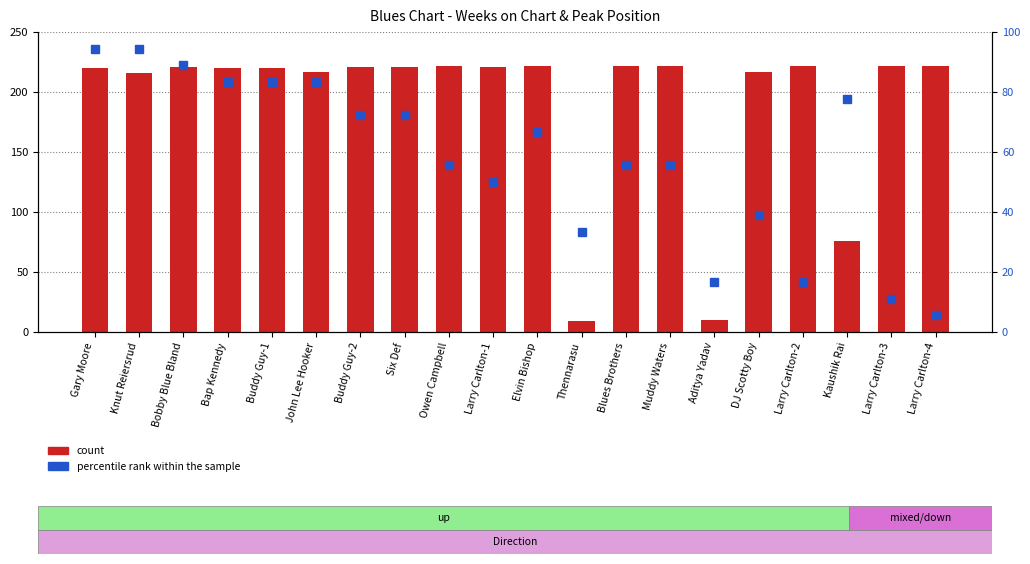

How many values in the count series are below 221?

9